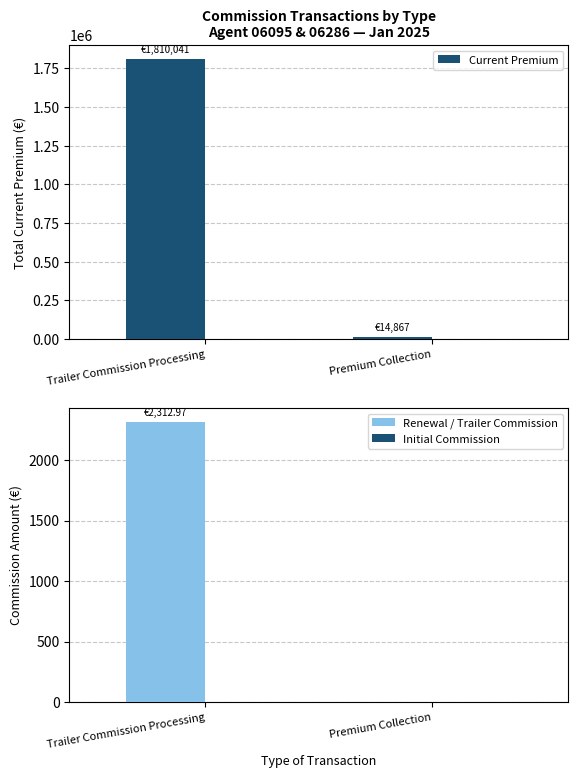

What are all the series names shown in the legend?

Current Premium, Renewal / Trailer Commission, Initial Commission